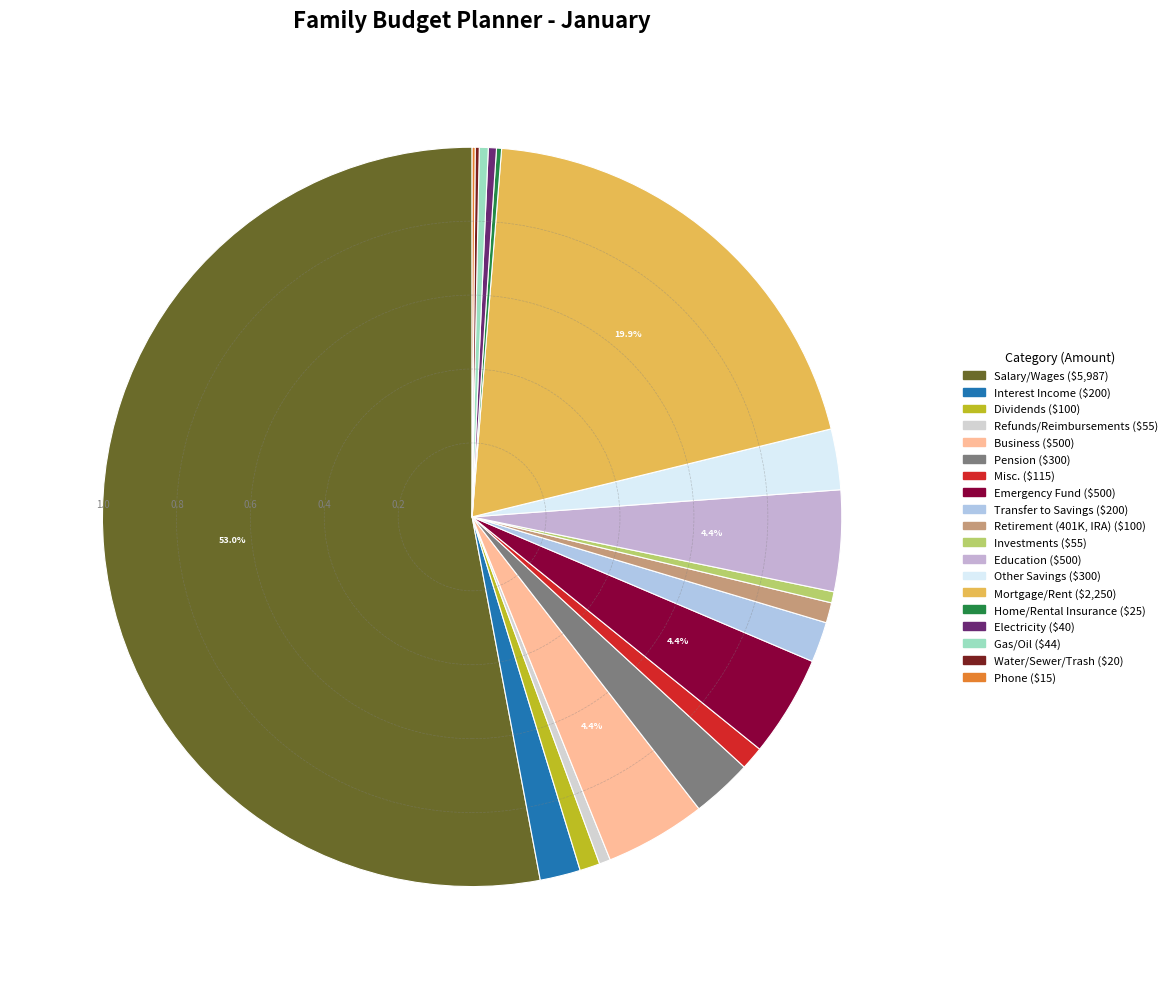

What is the change in value from Other Savings to Gas/Oil?

-256